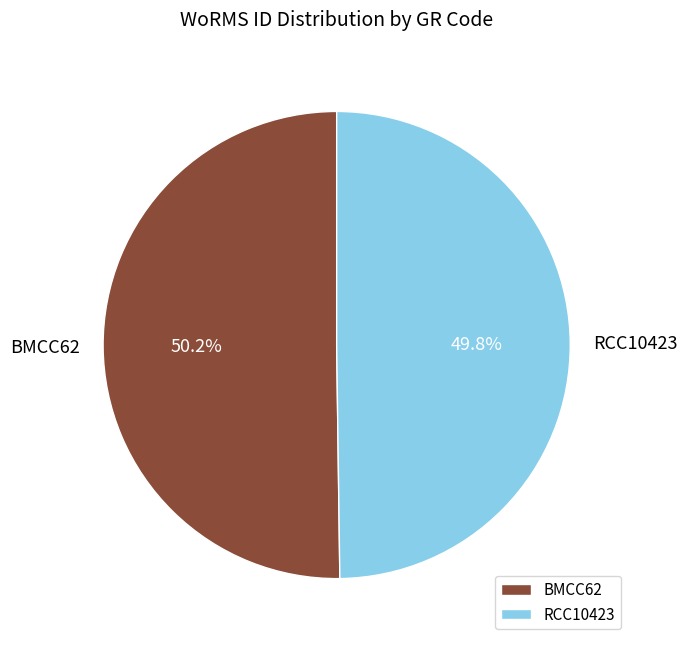

Approximately how many times larger is the value at RCC10423 compared to BMCC62?

1.0